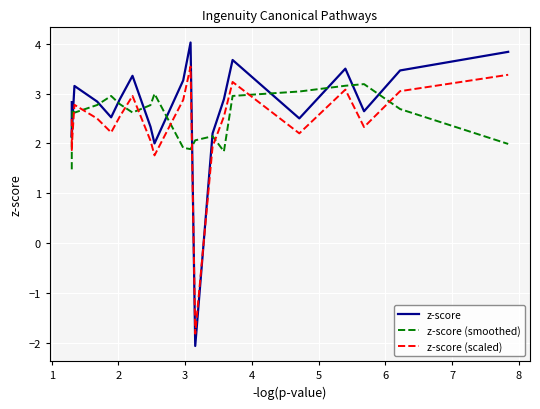

How many distinct data groups are displayed?

3